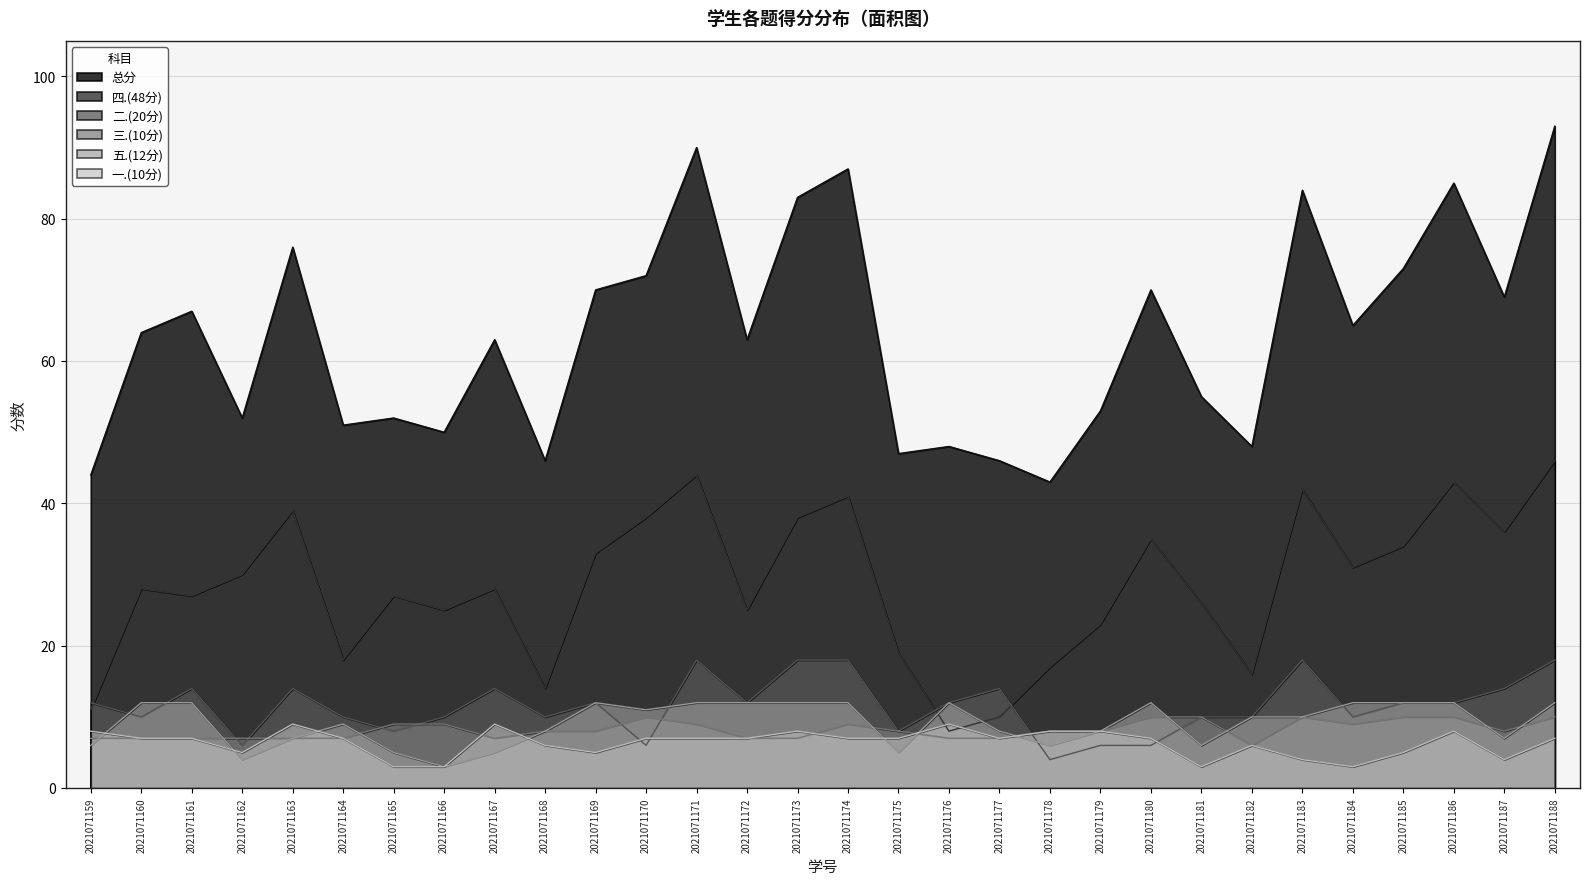

What is the maximum value for 四.(48分)?

46